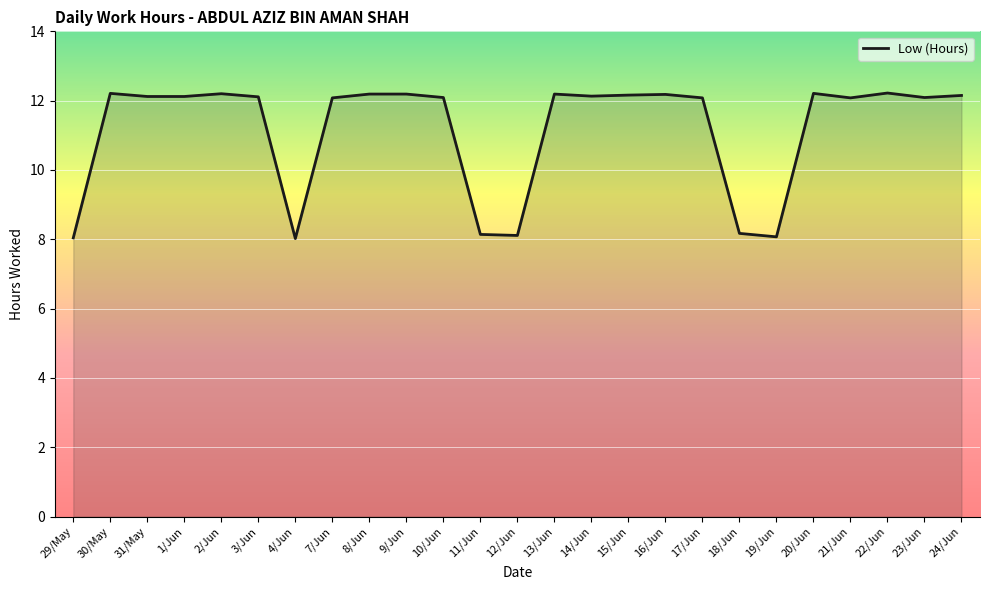

What is the difference between the maximum and minimum values?

4.2